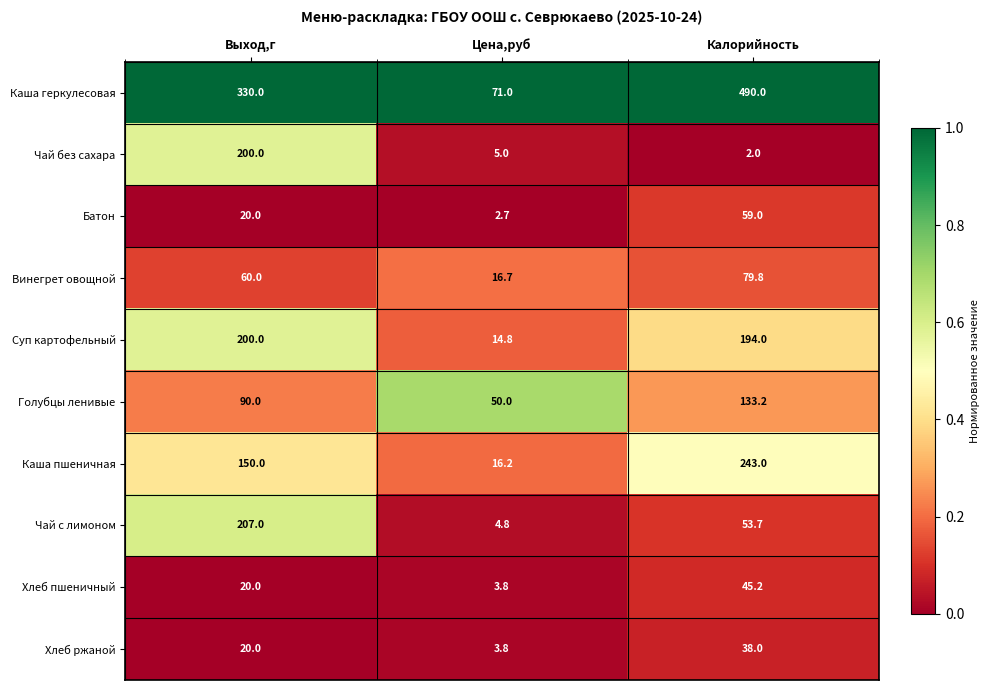

How many distinct data groups are displayed?

10